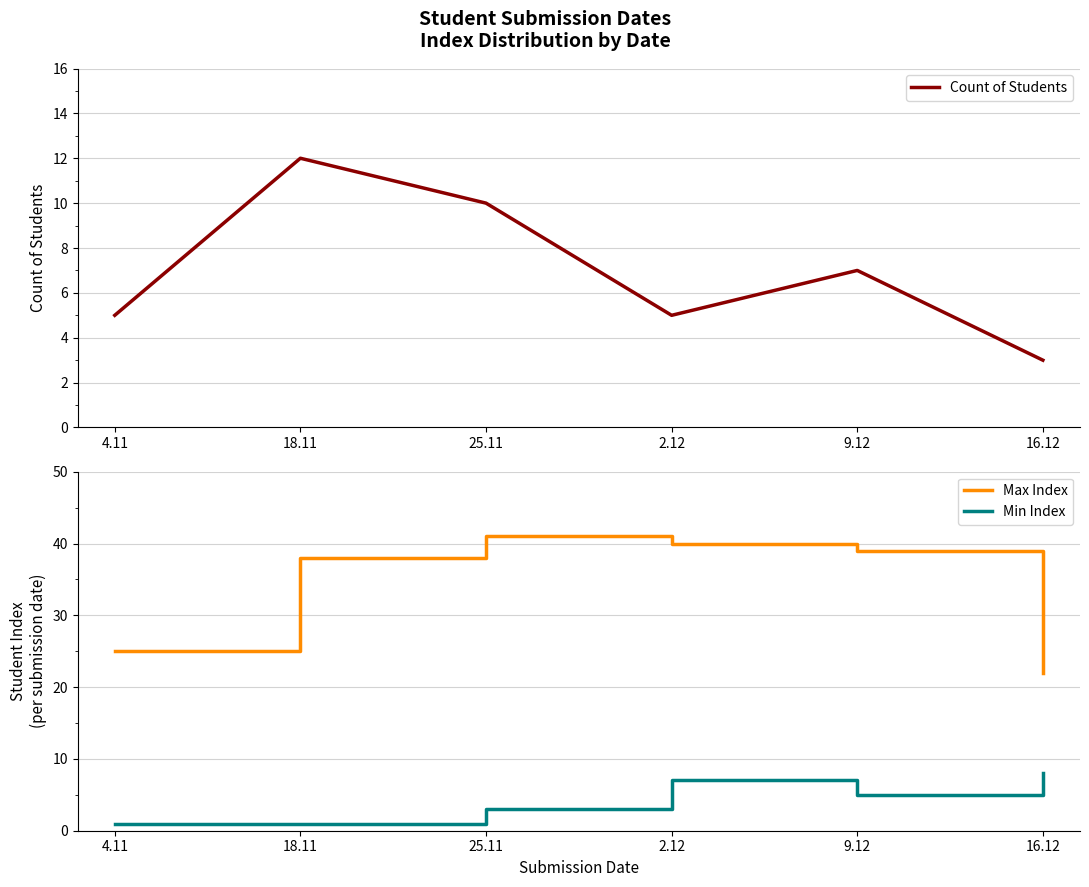

What is the greatest value displayed?

41